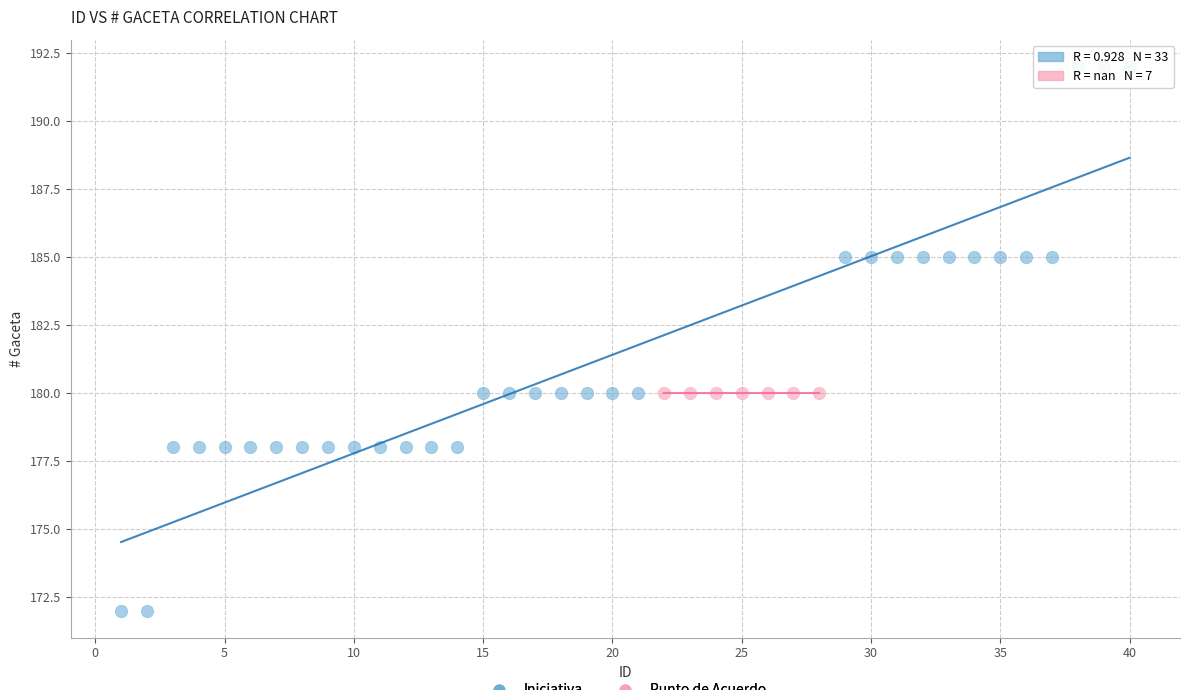

Which series contains the highest Y value?

Iniciativa